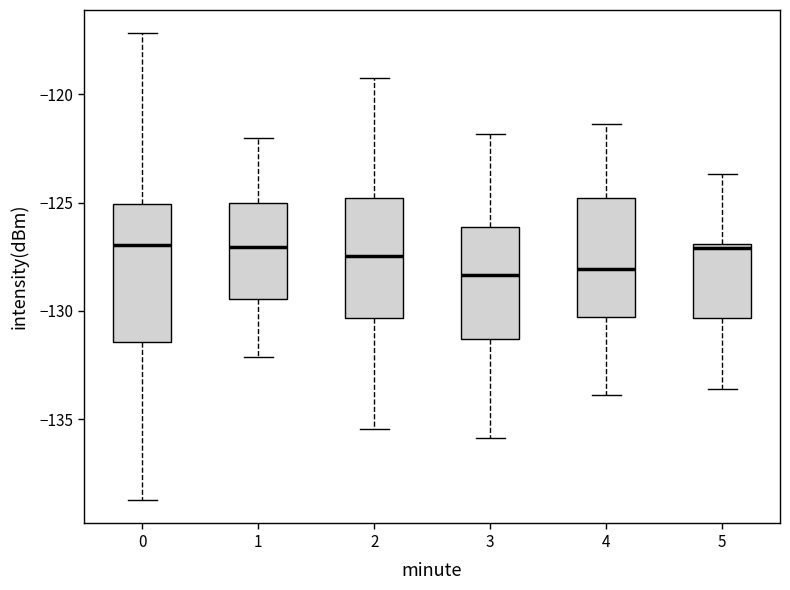

Reading left to right, read every box against the y-axis: the position of its median line, the range the box covers, and the ends of its whiskers. The values are not printed on the chart, so give them approximately, as read against the axis.

0: median -127.0, box -131.5 to -125.0, whiskers -138.5 to -117.0
1: median -127.0, box -129.5 to -125.0, whiskers -132.0 to -122.0
2: median -127.5, box -130.5 to -125.0, whiskers -135.5 to -119.0
3: median -128.5, box -131.5 to -126.0, whiskers -136.0 to -122.0
4: median -128.0, box -130.5 to -125.0, whiskers -134.0 to -121.5
5: median -127.0 (just below the box's upper edge), box -130.5 to -127.0, whiskers -133.5 to -123.5